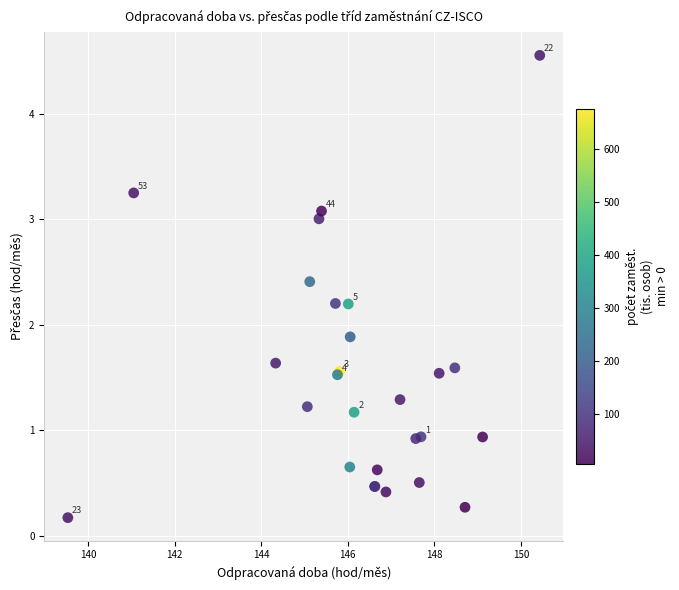

What Y value in the scatter plot is closest to 2?

1.9